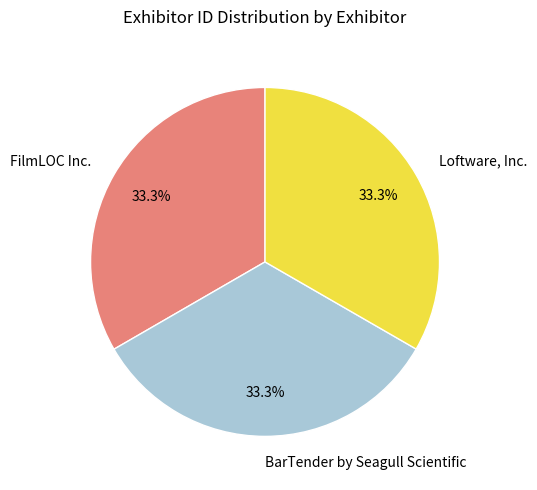

Is there any slice that represents more than half of the pie?

No